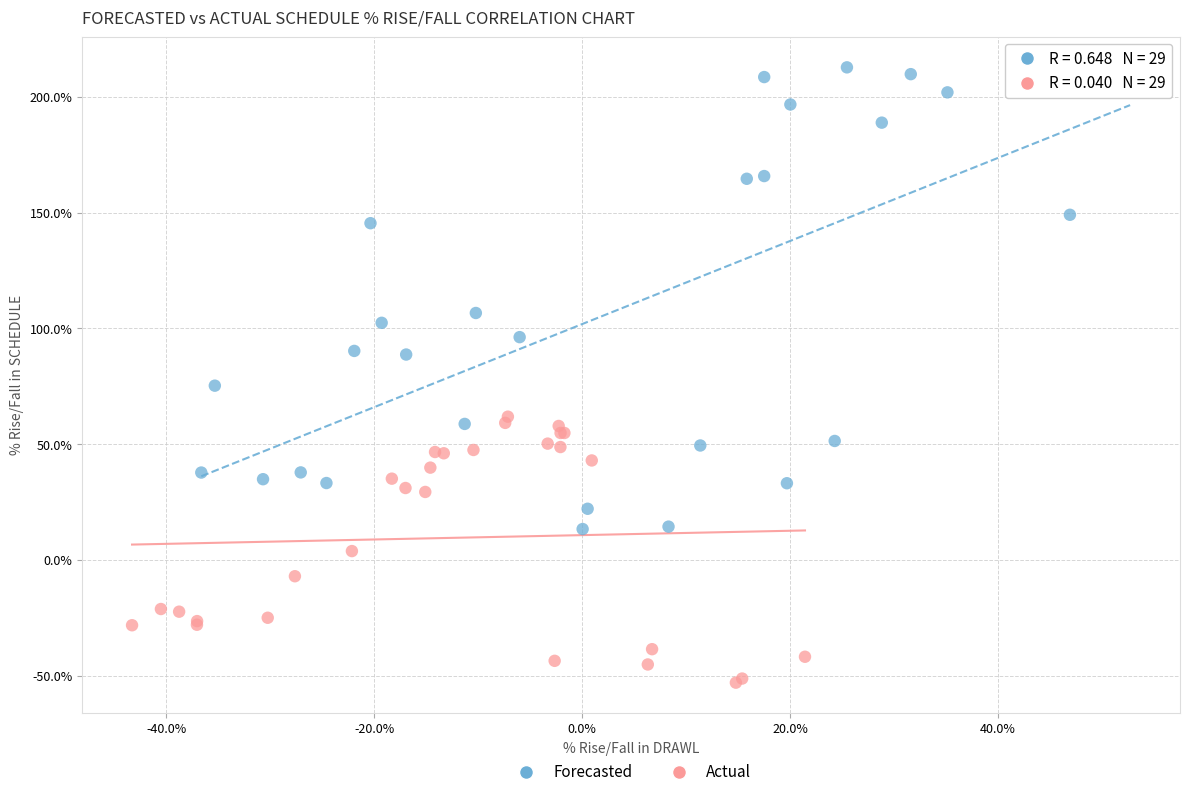

Which series has the largest Y range (max minus min)?

Forecasted